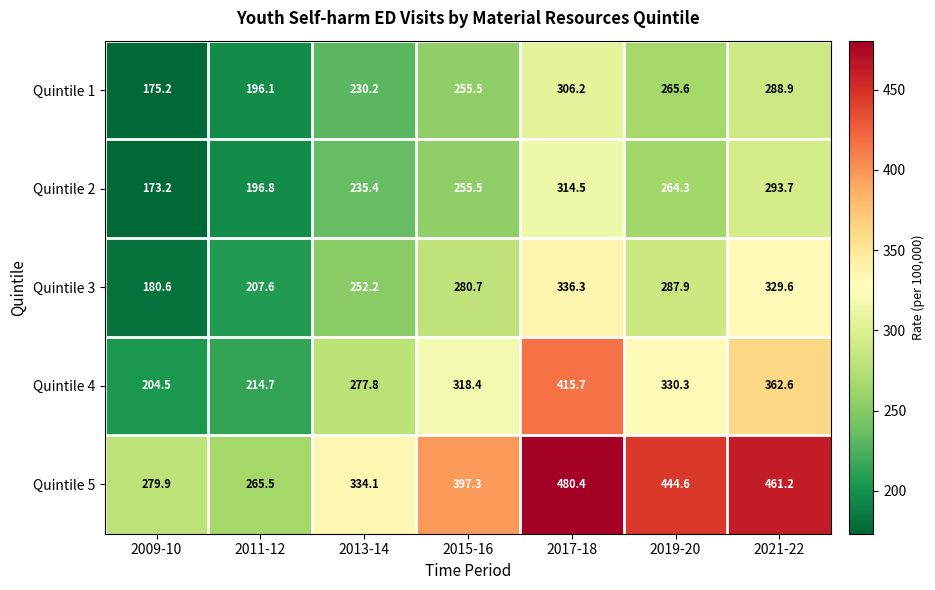

Which series changed the most between 2011-12 and 2017-18?

Quintile 5